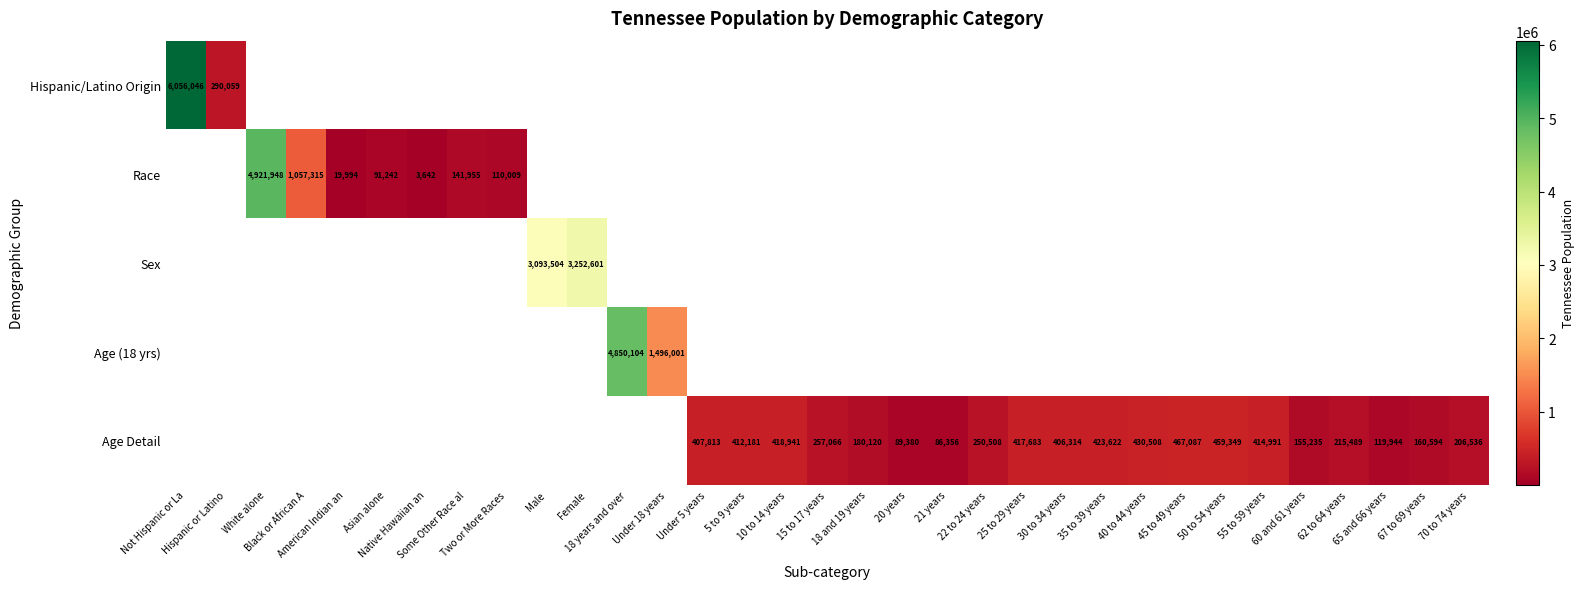

True or false: Age Detail has a value of 417683.0 at 25 to 29 years.

True